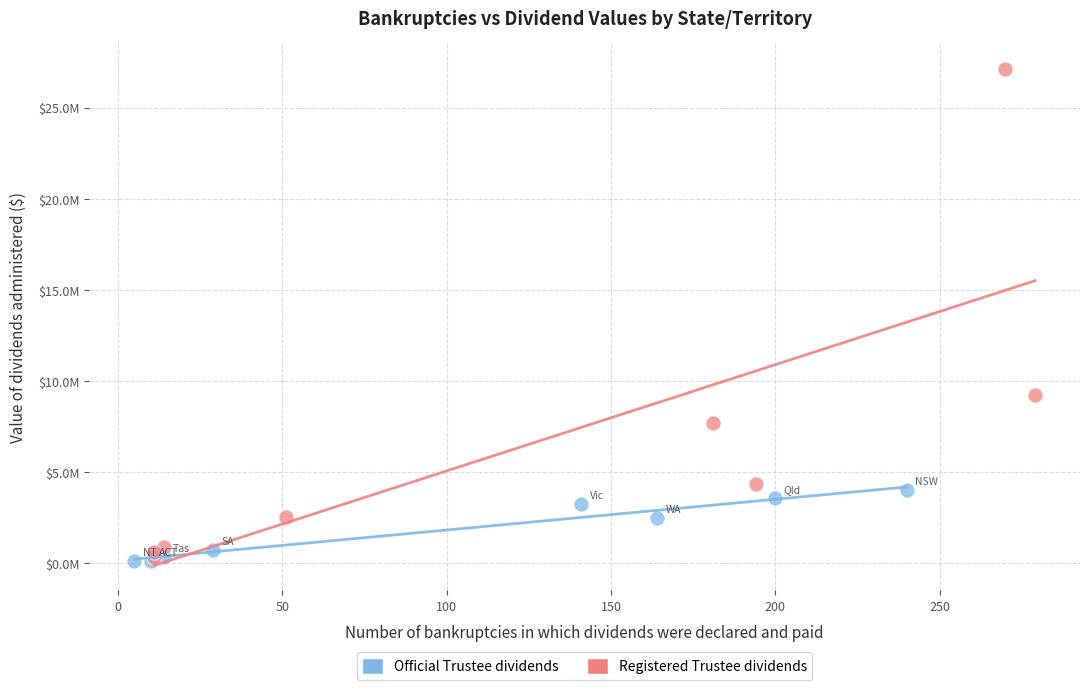

What are all the series names shown in the legend?

Official Trustee dividends, Registered Trustee dividends